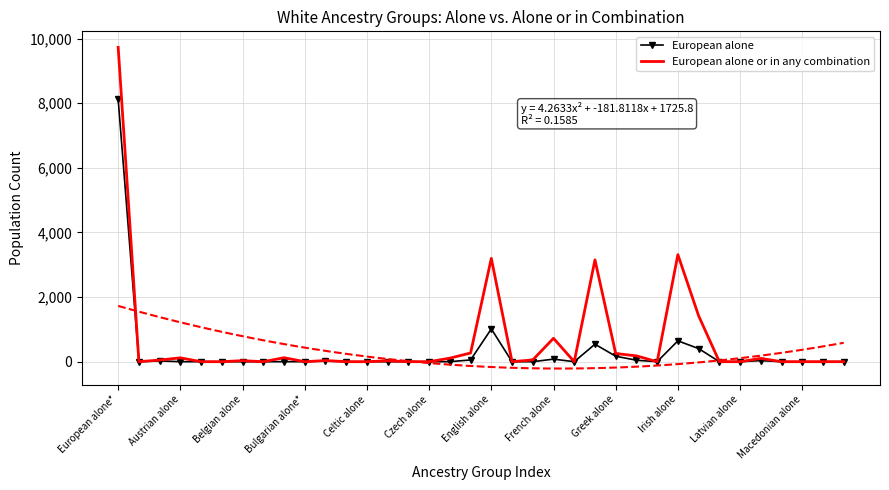

List the series in order of their overall mean, lowest first.

European alone, European alone or in any combination